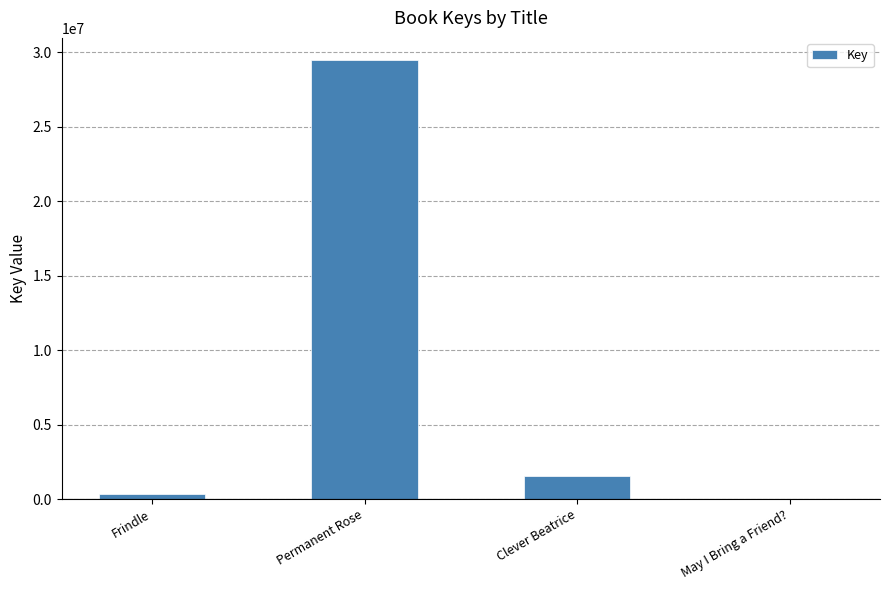

What is the maximum value shown in the chart?

29494886